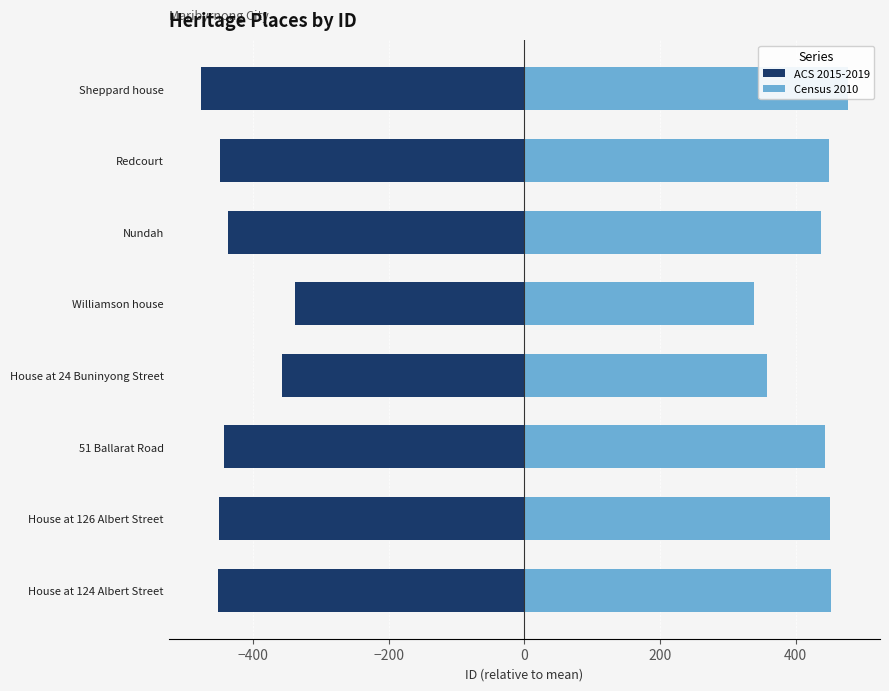

Is it true that Census 2010 equals 732.6 at House at 126 Albert Street?

False